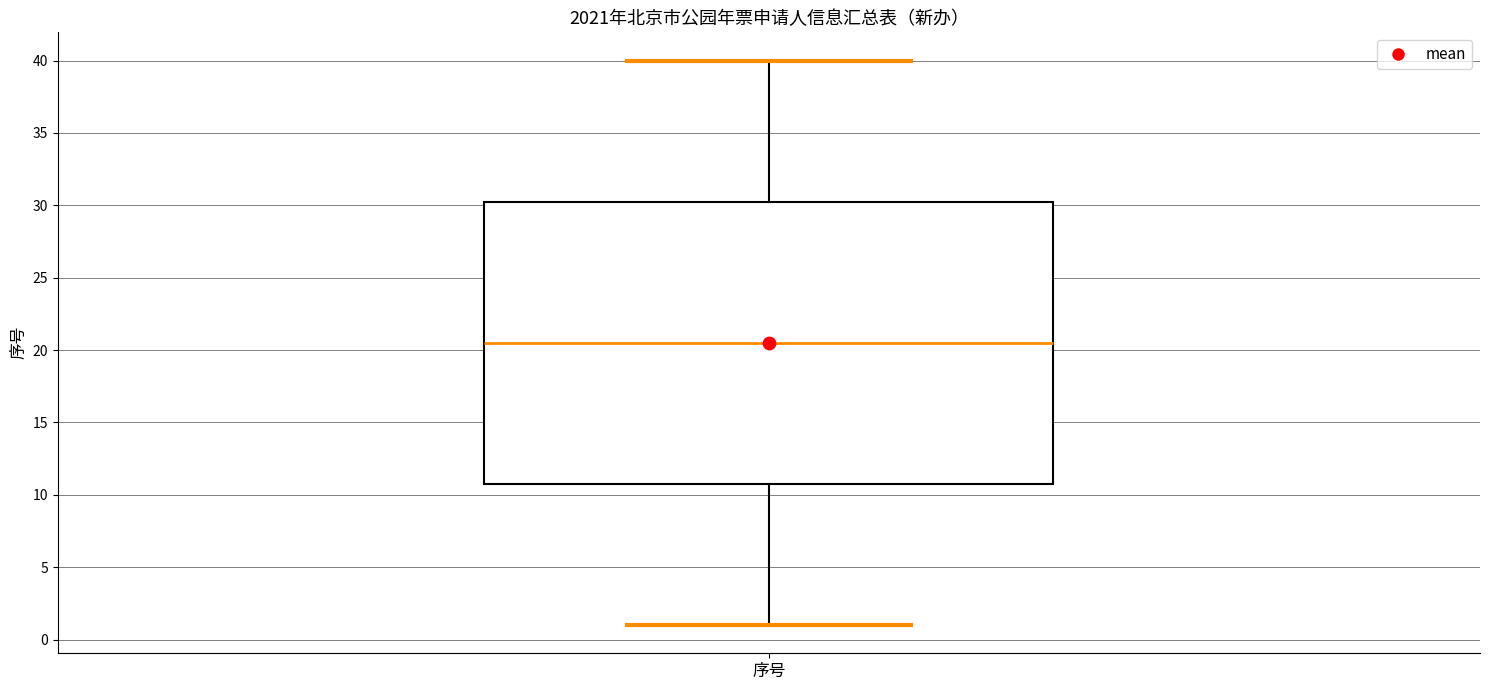

Read this box plot against the y-axis: the position of the median line, the range covered by the box, and the ends of both whiskers. The values are not printed on the chart, so give them approximately, as read against the axis.

median 20.5, box 11.0 to 30.5, whiskers 1.0 to 40.0